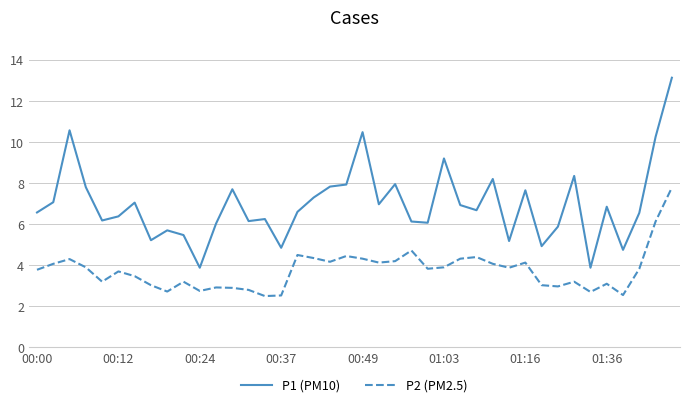

Does the chart have visible grid lines?

Yes